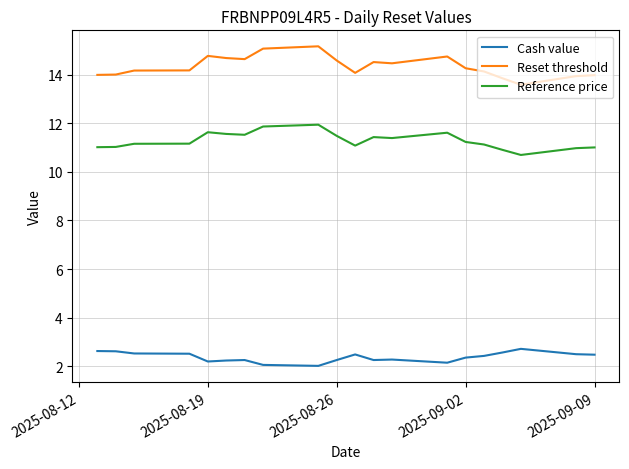

Rank the series by their average value, from highest to lowest.

Reset threshold, Reference price, Cash value